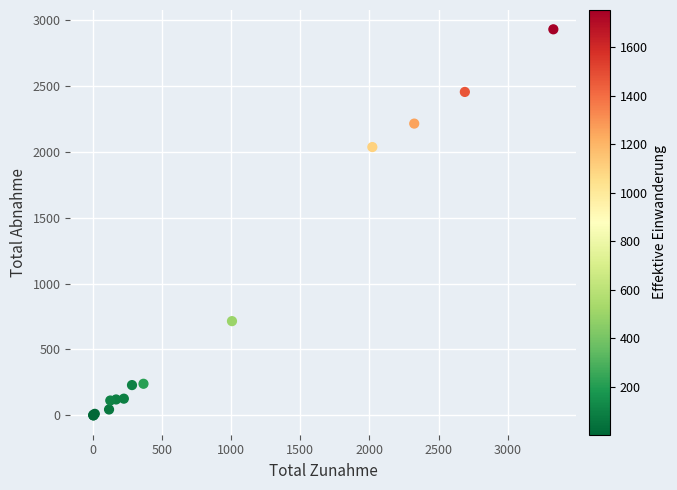

What Y value in the scatter plot is closest to 1464?

2035